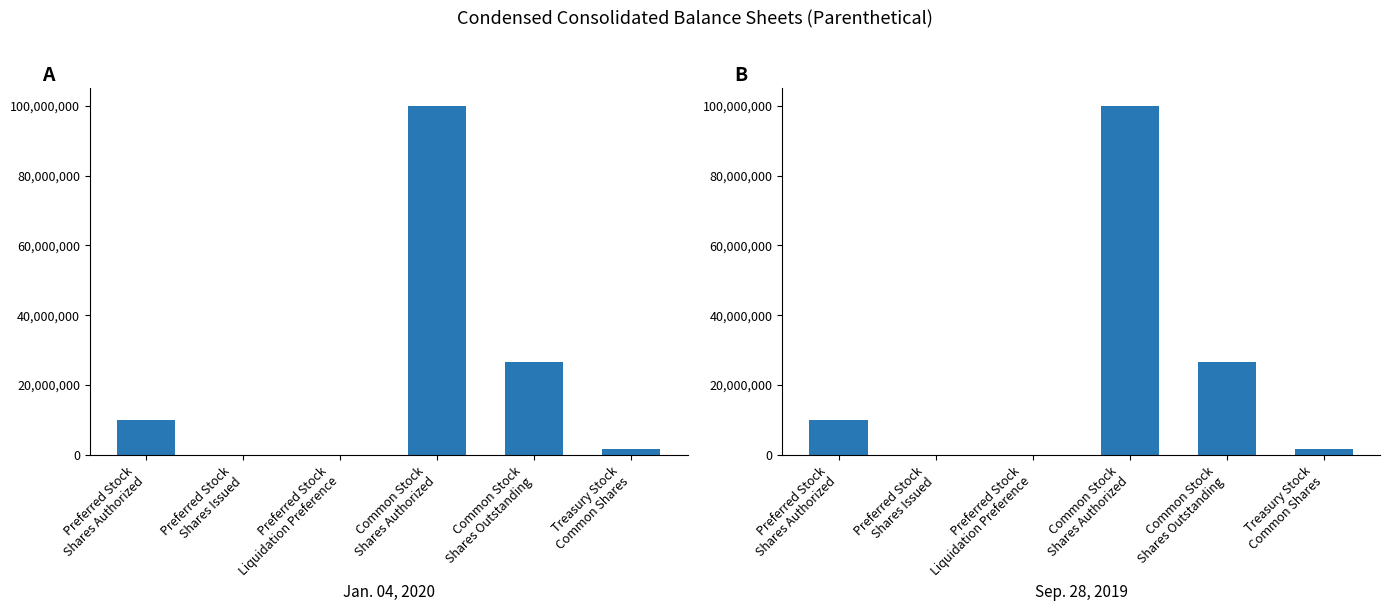

Does the chart contain any negative values?

No